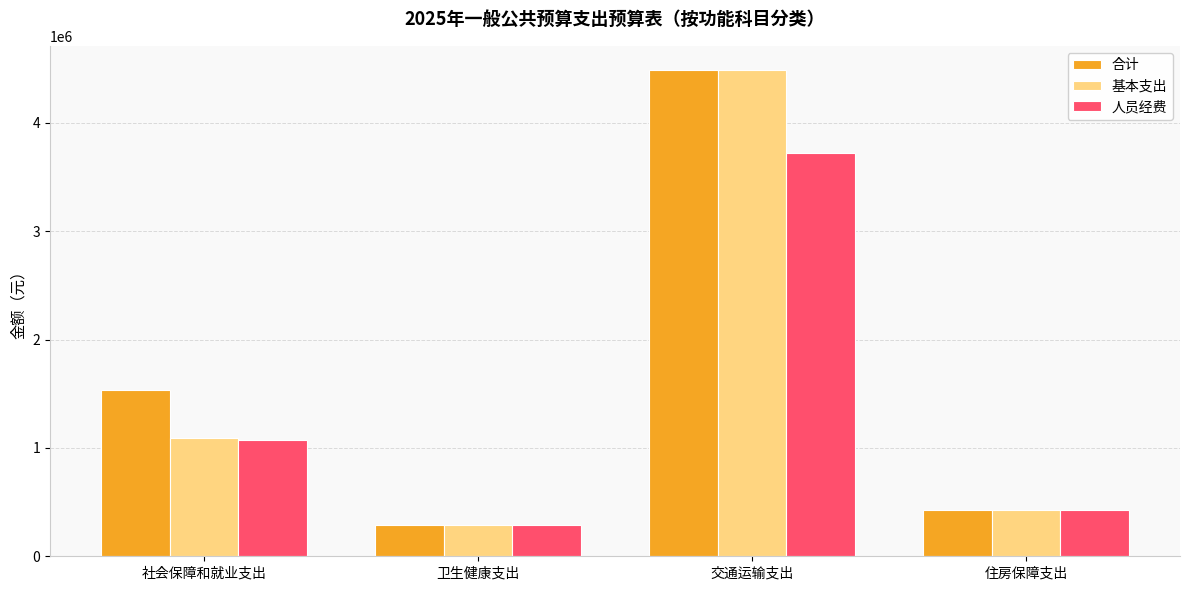

What is the difference between the second highest and second lowest values in the 合计 series?

1106644.8